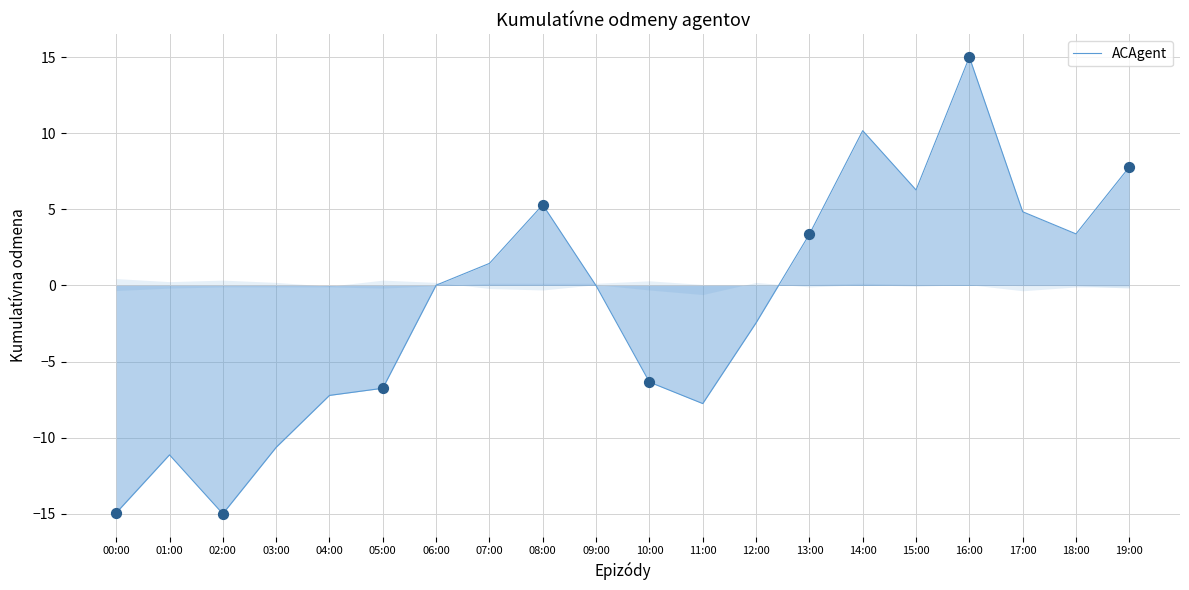

Which has a higher value, 16:00 or 07:00?

16:00